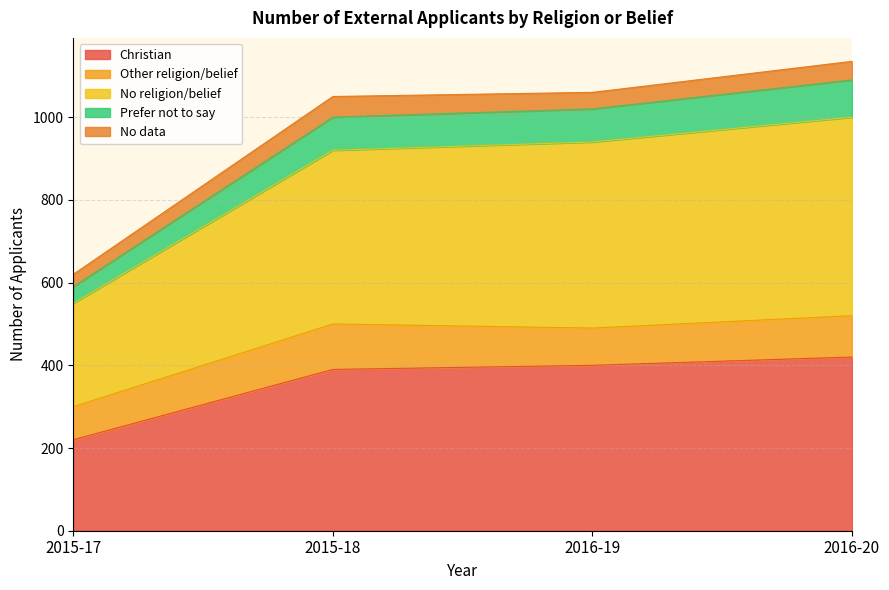

What is the lowest value of the Christian series?

220